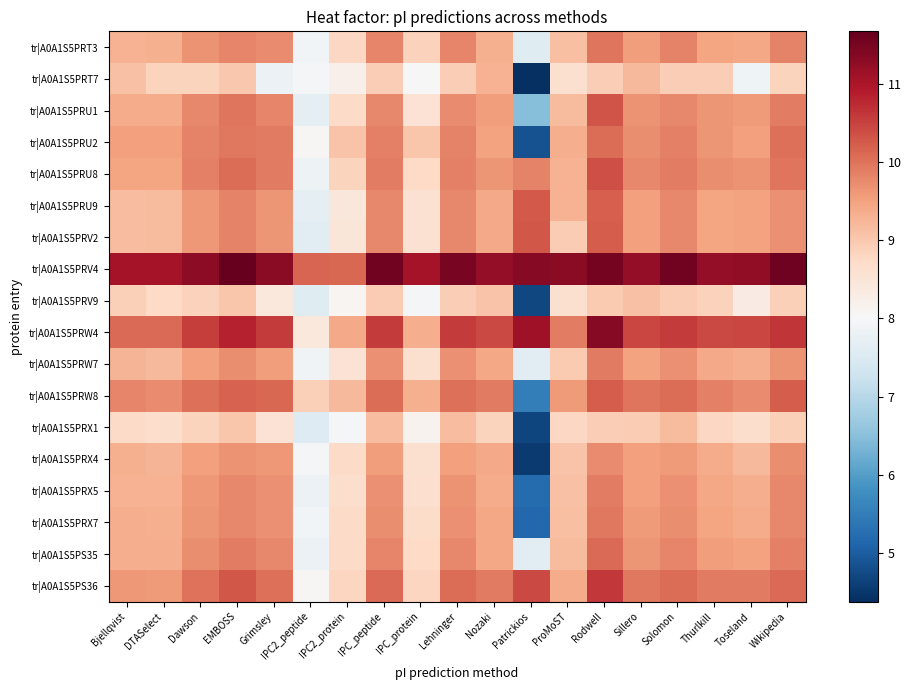

At which category is the sum across all series the highest?

Rodwell